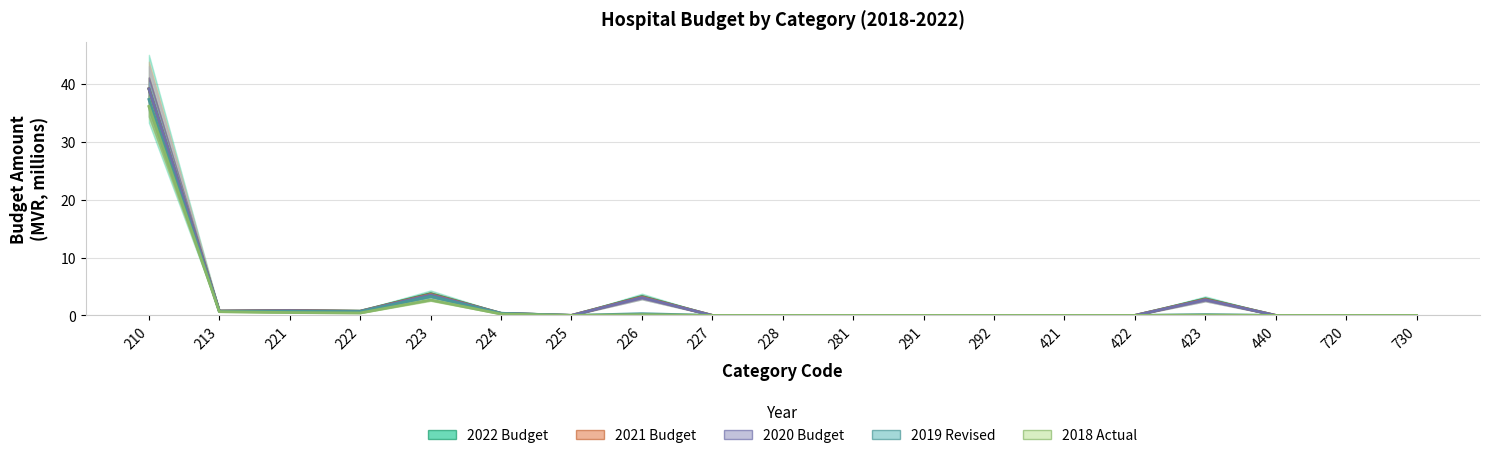

Rank the categories by 2019 Revised value from highest to lowest.

210, 223, 221, 213, 222, 224, 226, 423, 225, 227, 228, 281, 291, 292, 421, 422, 440, 720, 730